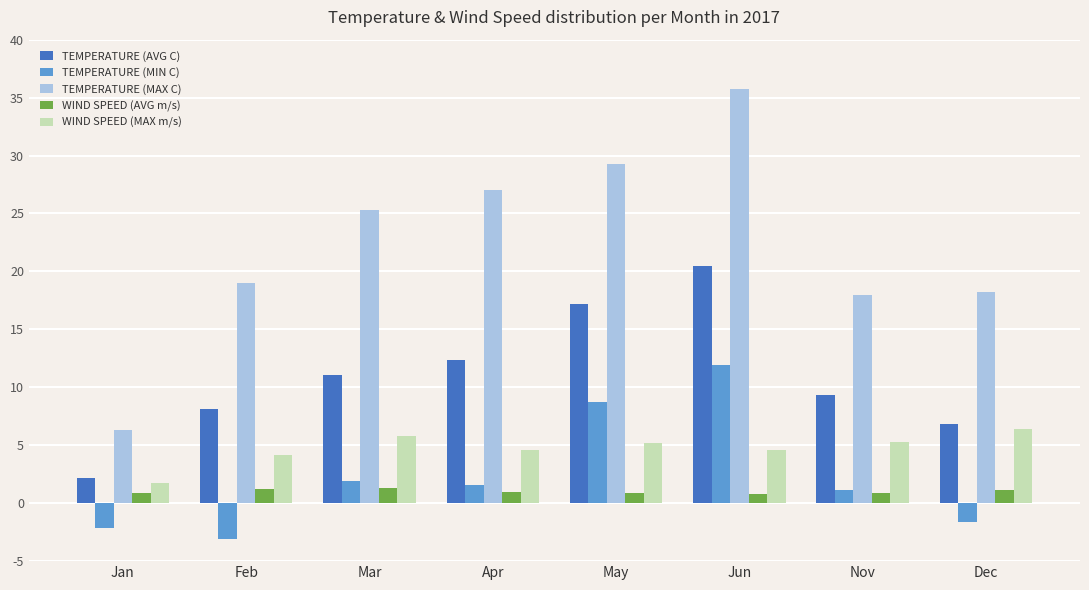

The value of TEMPERATURE (MIN C) at May is 2.6. True or false?

False